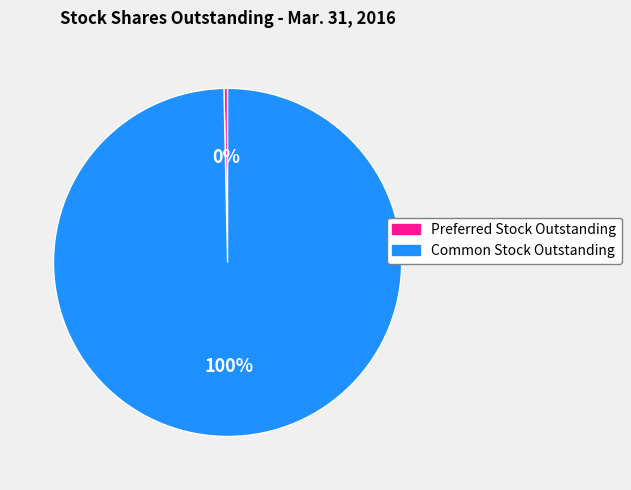

Count the number of slices in the pie.

2